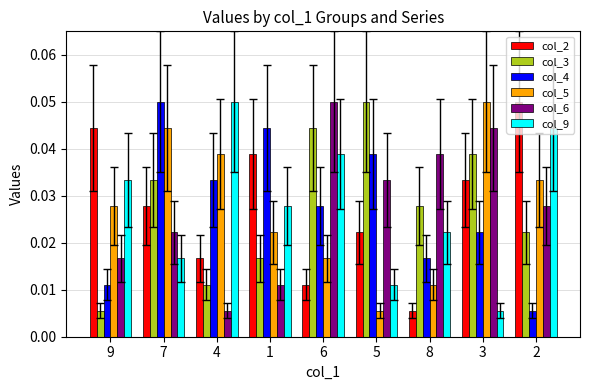

How many bars are there in total?

54